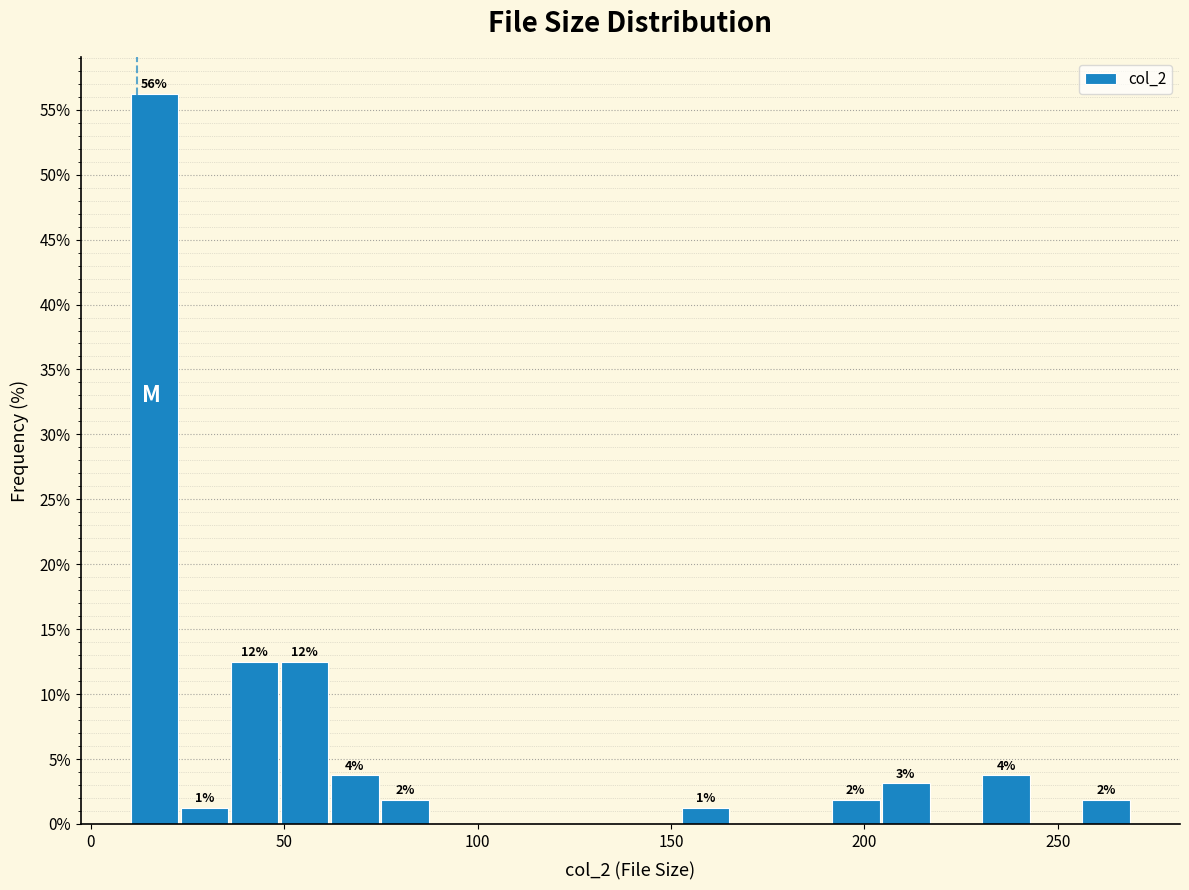

Around what value on the x-axis is the tallest bar? Give the approximate position of its centre, as read against the axis.

15